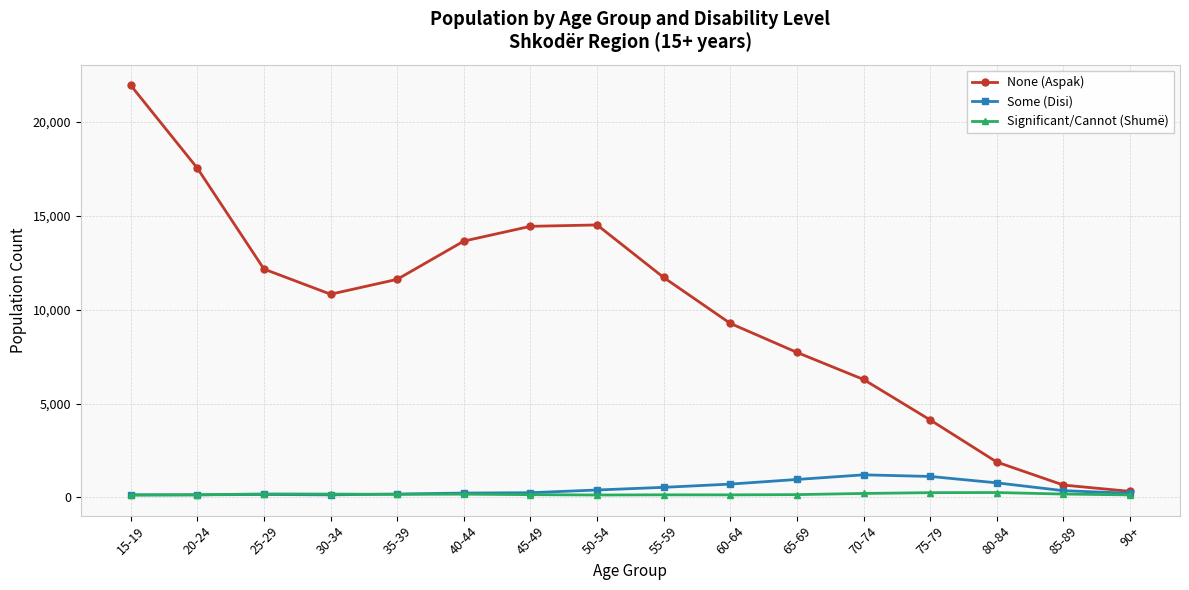

Between 25-29 and 60-64, which series saw the biggest shift?

None (Aspak)